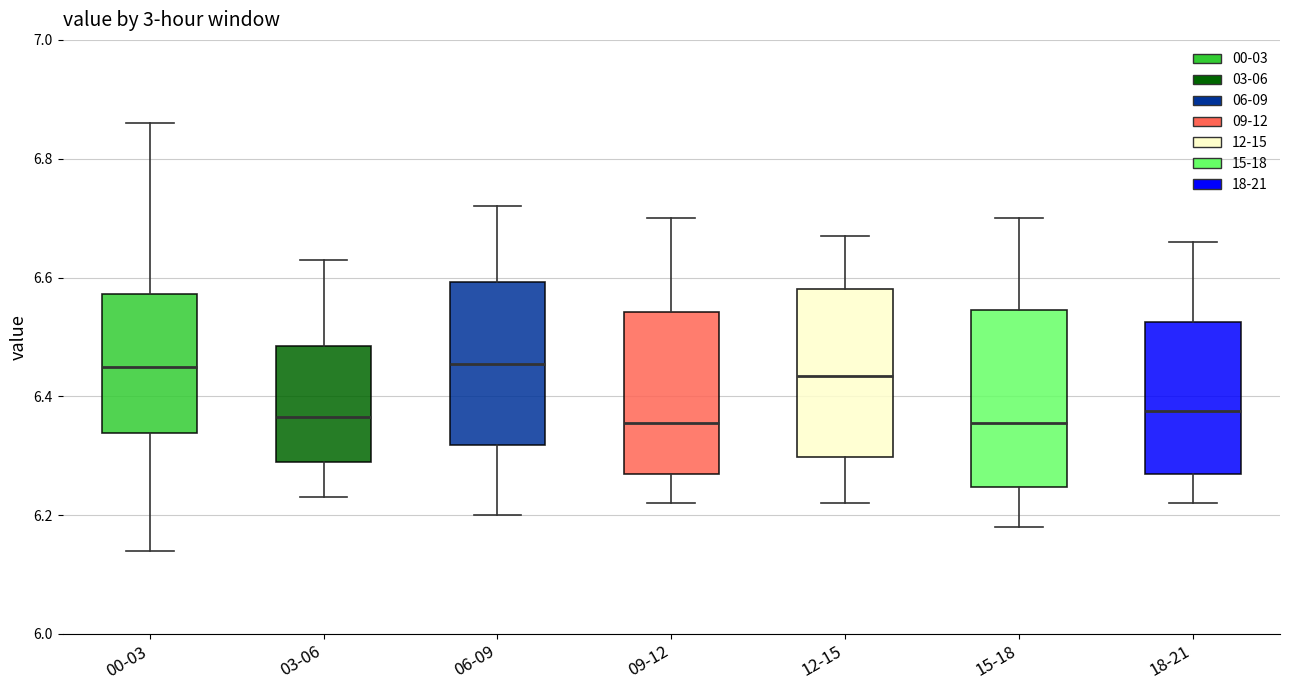

Reading left to right, read every box against the y-axis: the position of its median line, the range the box covers, and the ends of its whiskers. The values are not printed on the chart, so give them approximately, as read against the axis.

00-03: median 6.46, box 6.34 to 6.58, whiskers 6.14 to 6.86
03-06: median 6.36, box 6.30 to 6.48, whiskers 6.24 to 6.64
06-09: median 6.46, box 6.32 to 6.60, whiskers 6.20 to 6.72
09-12: median 6.36, box 6.28 to 6.54, whiskers 6.22 to 6.70
12-15: median 6.44, box 6.30 to 6.58, whiskers 6.22 to 6.68
15-18: median 6.36, box 6.24 to 6.54, whiskers 6.18 to 6.70
18-21: median 6.38, box 6.28 to 6.52, whiskers 6.22 to 6.66